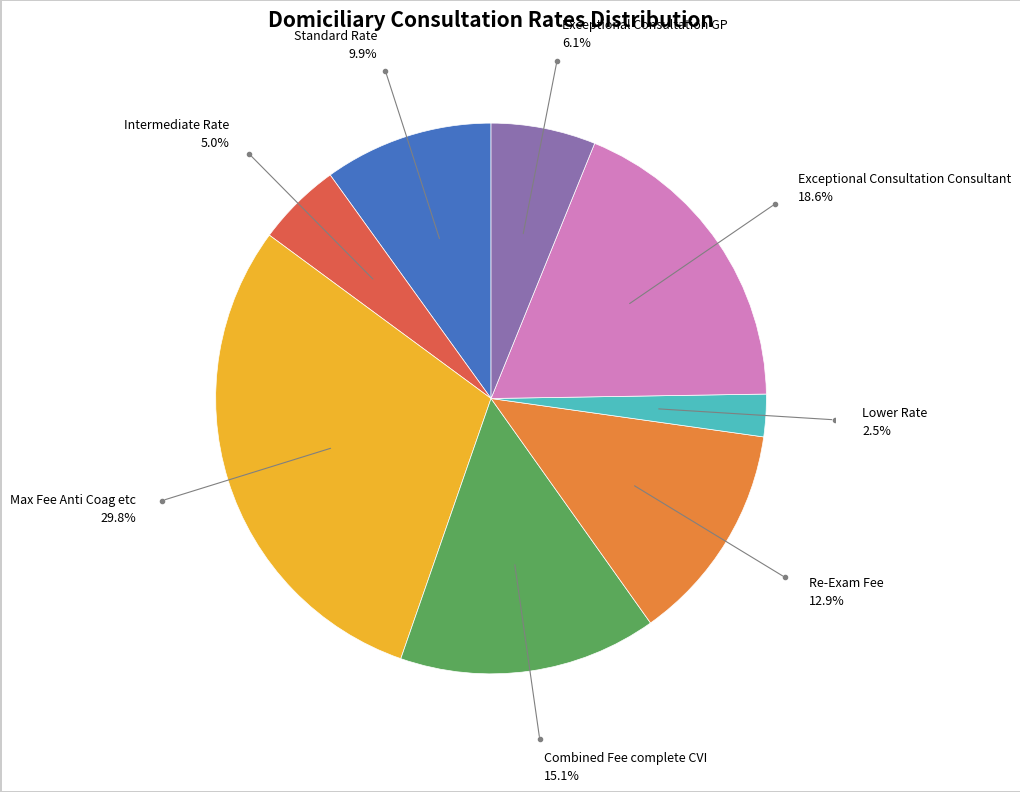

Is there a majority slice in this chart?

No